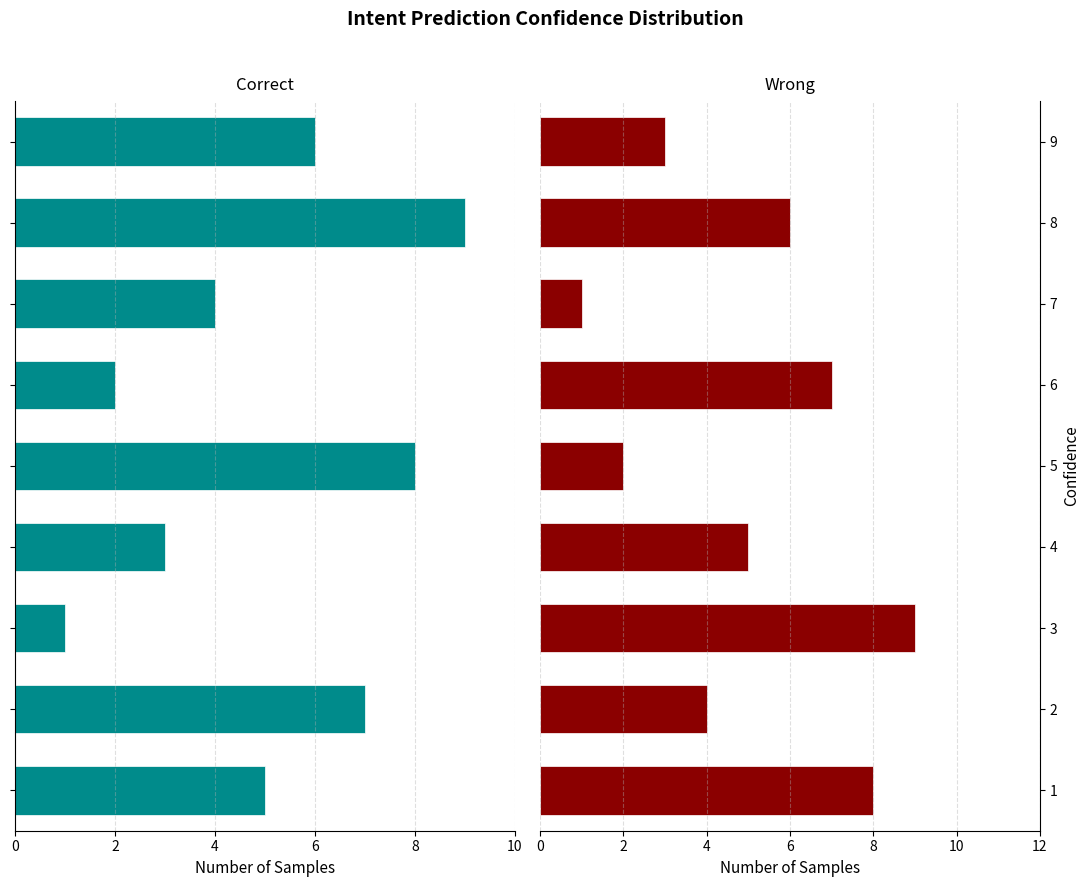

How many data points does each series have?

9